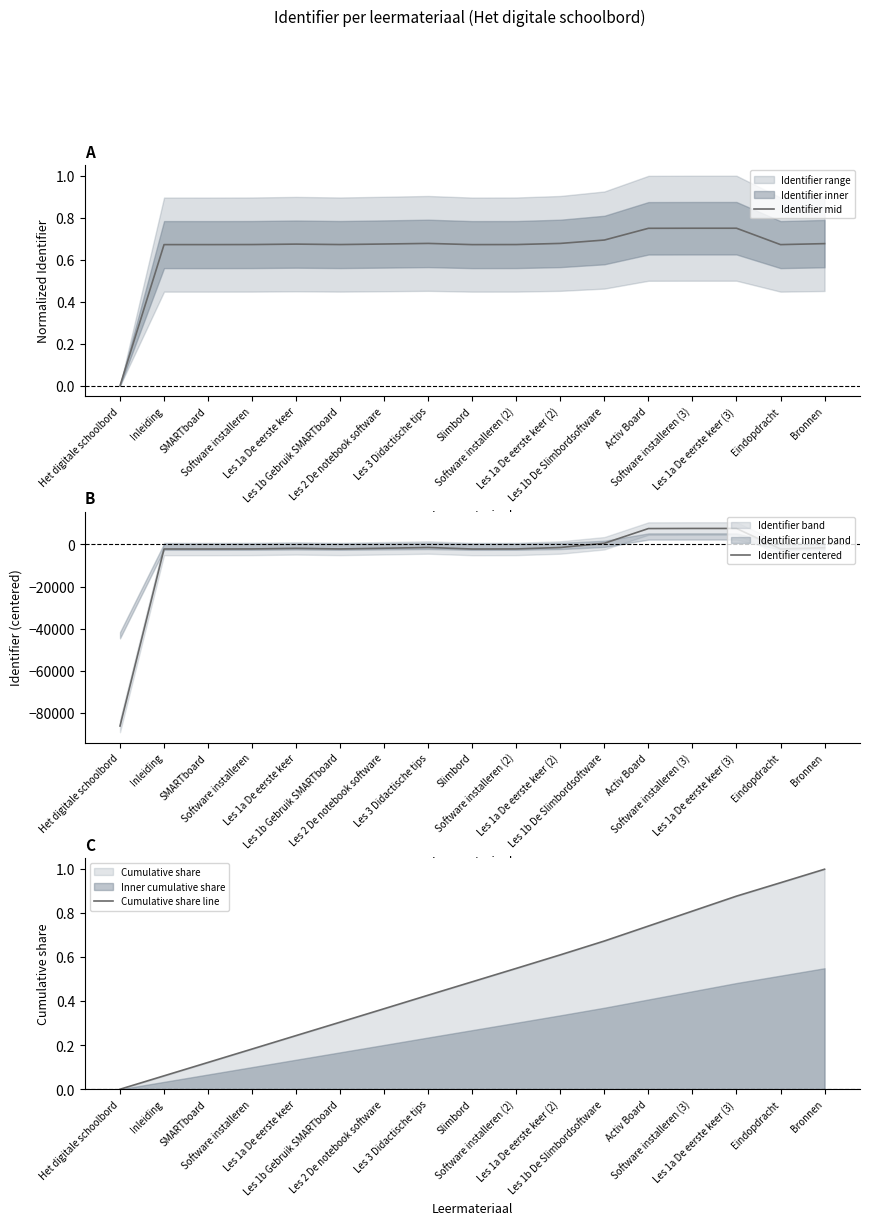

List the labels in order of Identifier mid value, smallest first.

Het digitale schoolbord, SMARTboard, Slimbord, Eindopdracht, Inleiding, Software installeren (2), Software installeren, Les 1b Gebruik SMARTboard, Les 1a De eerste keer, Les 2 De notebook software, Bronnen, Les 3 Didactische tips, Les 1a De eerste keer (2), Les 1b De Slimbordsoftware, Activ Board, Software installeren (3), Les 1a De eerste keer (3)